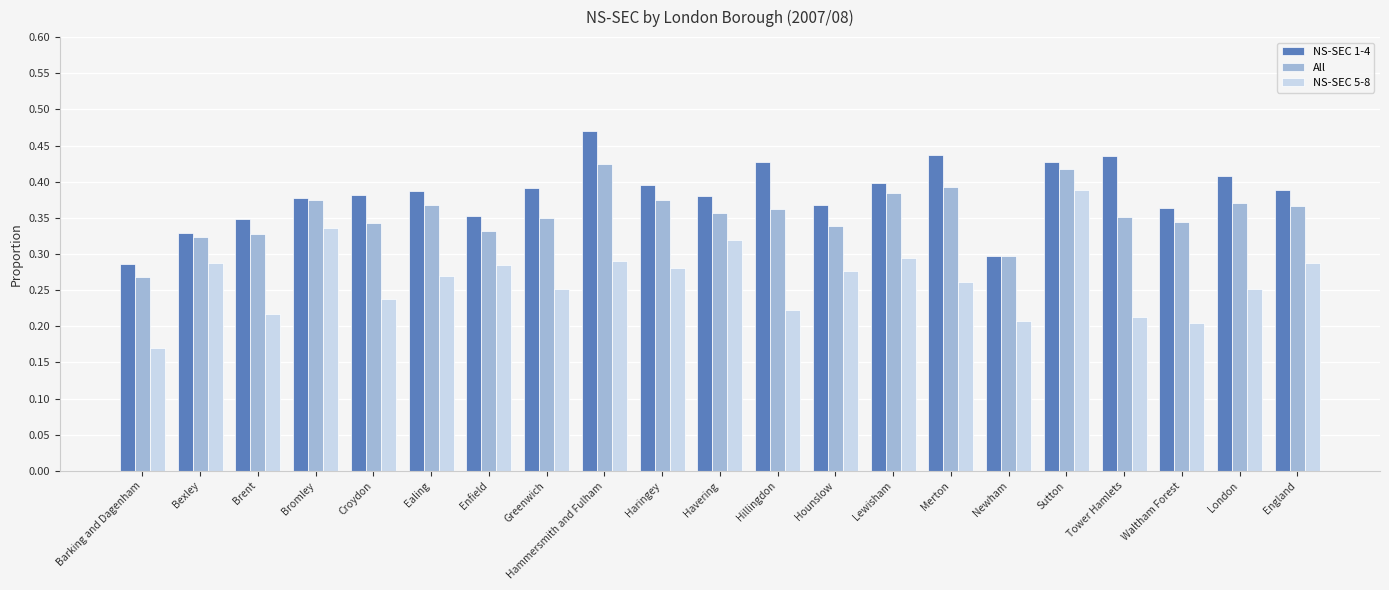

At how many categories does at least one series exceed 0?

21